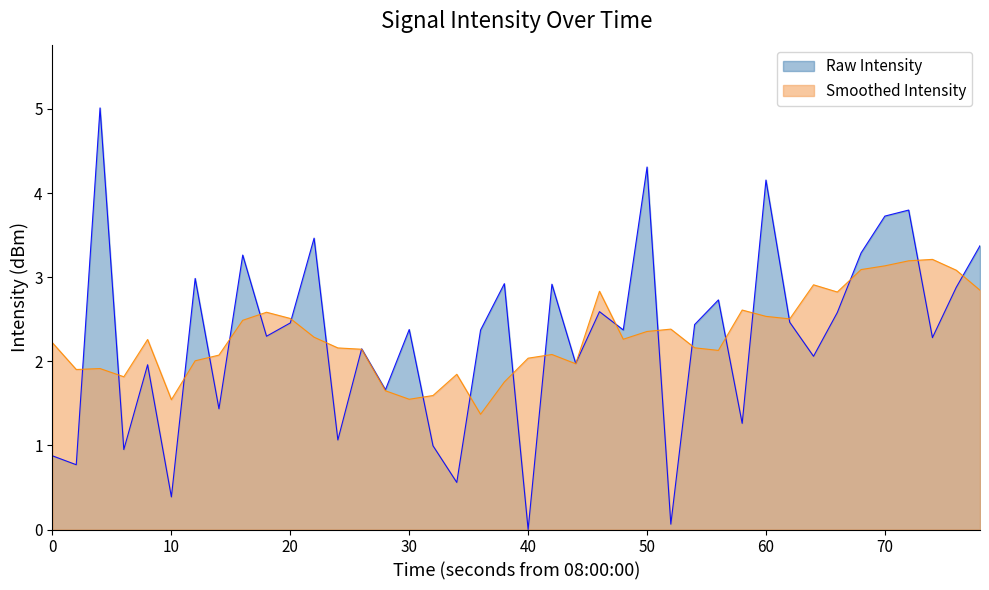

The Raw Intensity series shows 1.1 at 0. True or false?

False